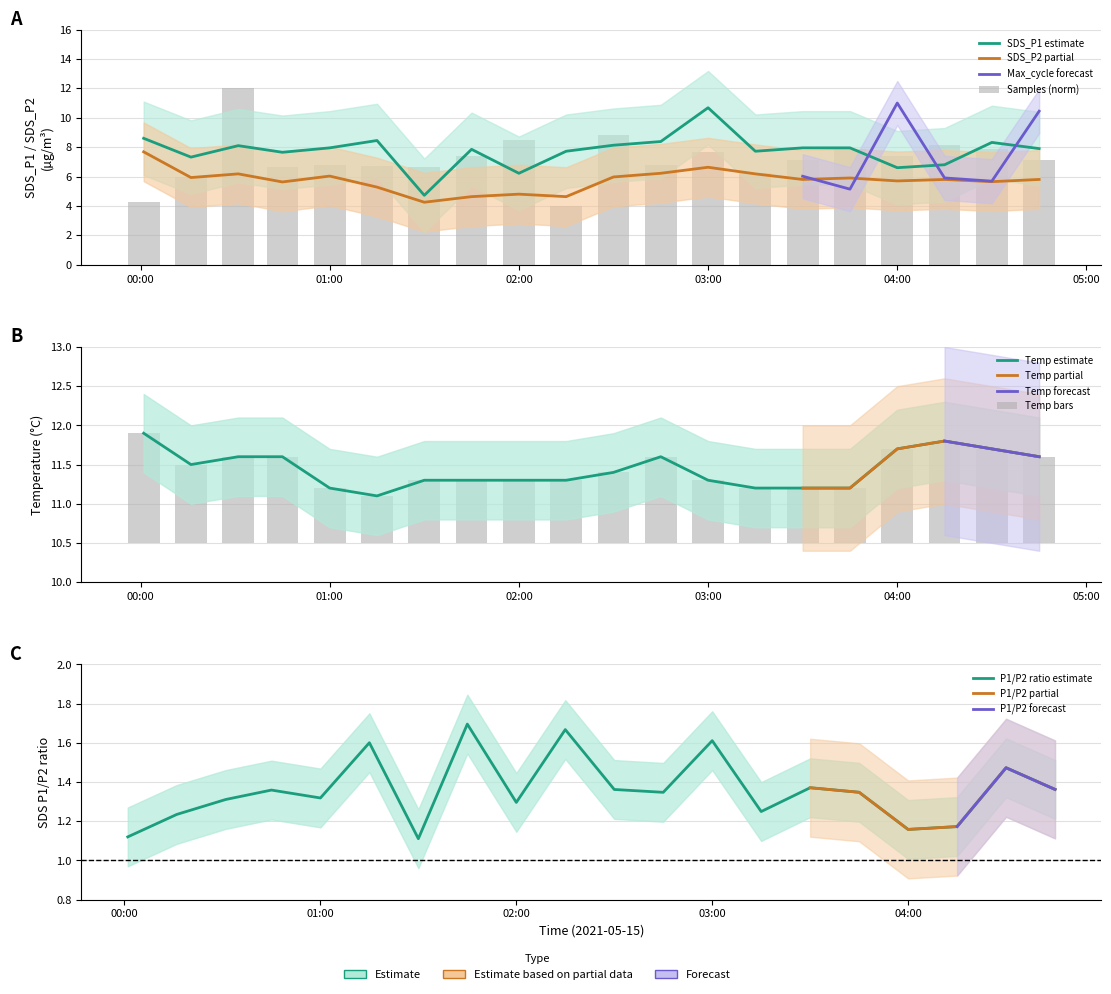

Reading right to left, list all the values displayed in this chart.

SDS_P1: 7.9	8.3	6.8	6.6	8.0	8.0	7.7	10.7	8.4	8.1	7.7	6.2	7.8	4.7	8.4	8.0	7.7	8.1	7.3	8.6
SDS_P2: 5.8	5.7	5.8	5.7	5.9	5.8	6.2	6.6	6.2	6.0	4.6	4.8	4.6	4.2	5.3	6.0	5.6	6.2	5.9	7.7
Temp: 11.6	11.7	11.8	11.7	11.2	11.2	11.2	11.3	11.6	11.4	11.3	11.3	11.3	11.3	11.1	11.2	11.6	11.6	11.5	11.9
Samples: 7.1	7.8	8.1	7.4	7.9	7.1	6.2	7.7	6.8	8.8	4.0	8.5	7.4	6.7	6.7	6.8	6.7	12.0	6.0	4.3